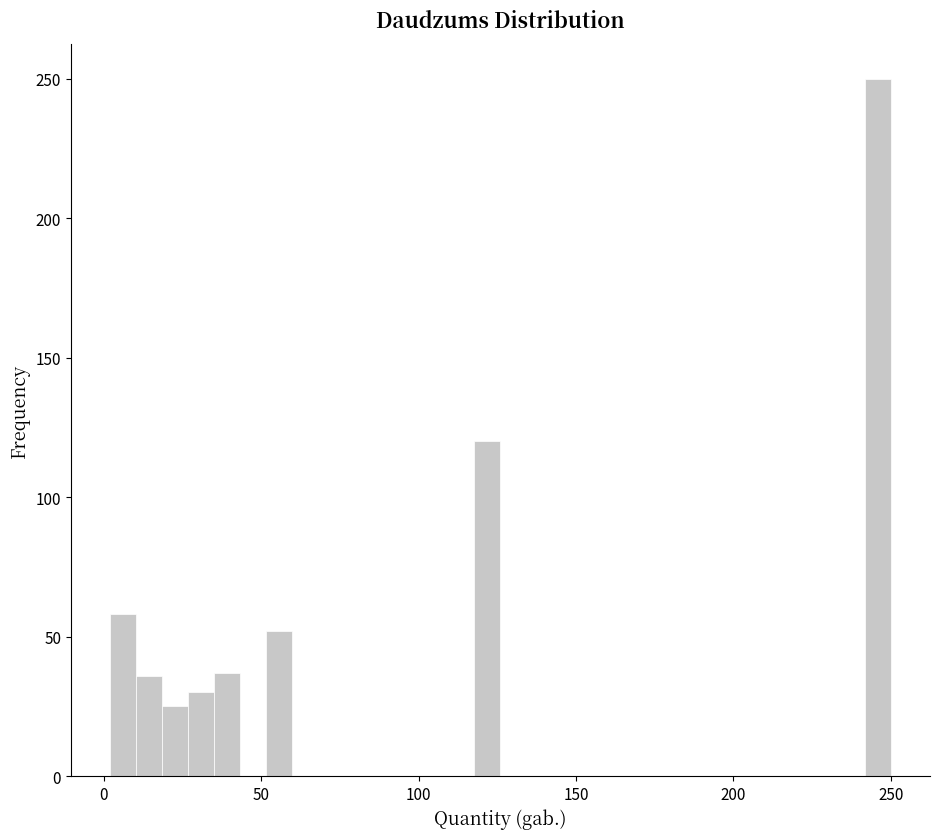

Read against the x-axis, roughly where is the centre of the tallest bar?

245